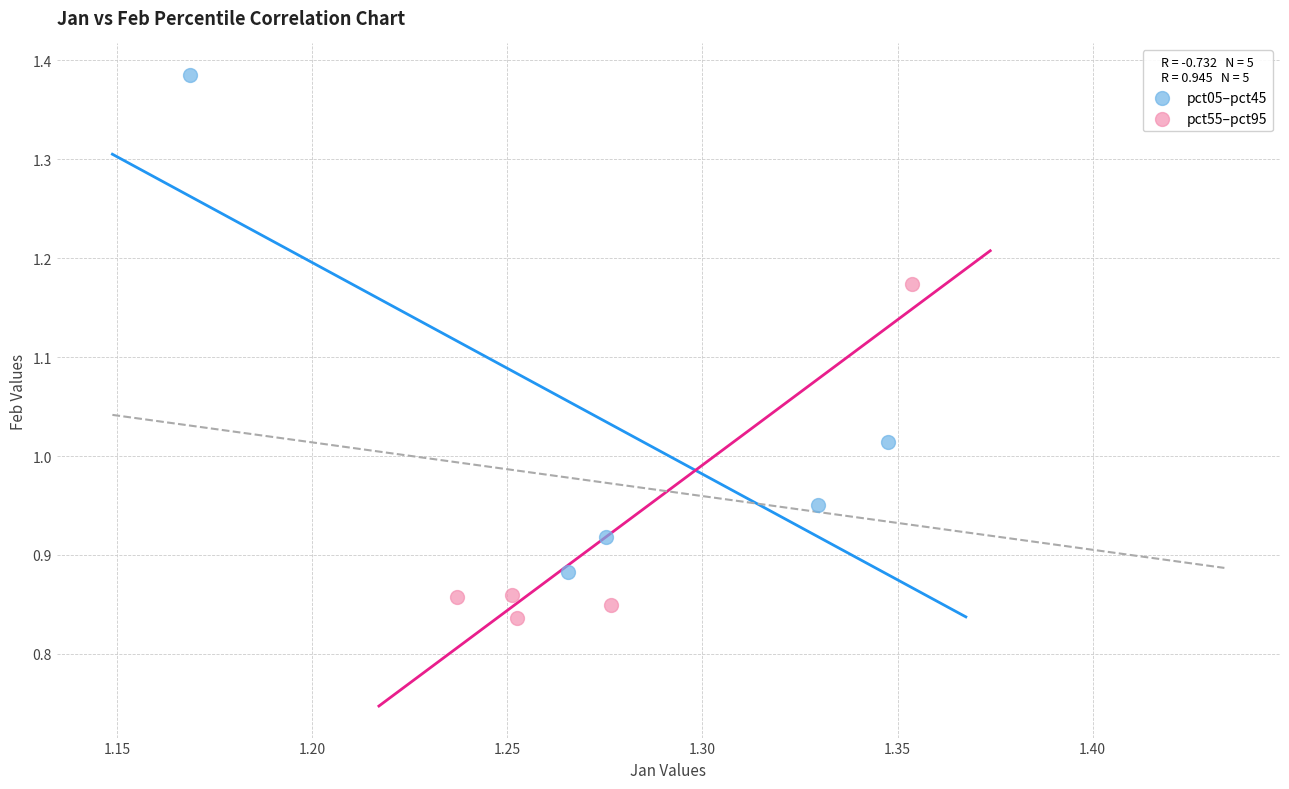

Which series has the largest Y range (max minus min)?

pct05–pct45